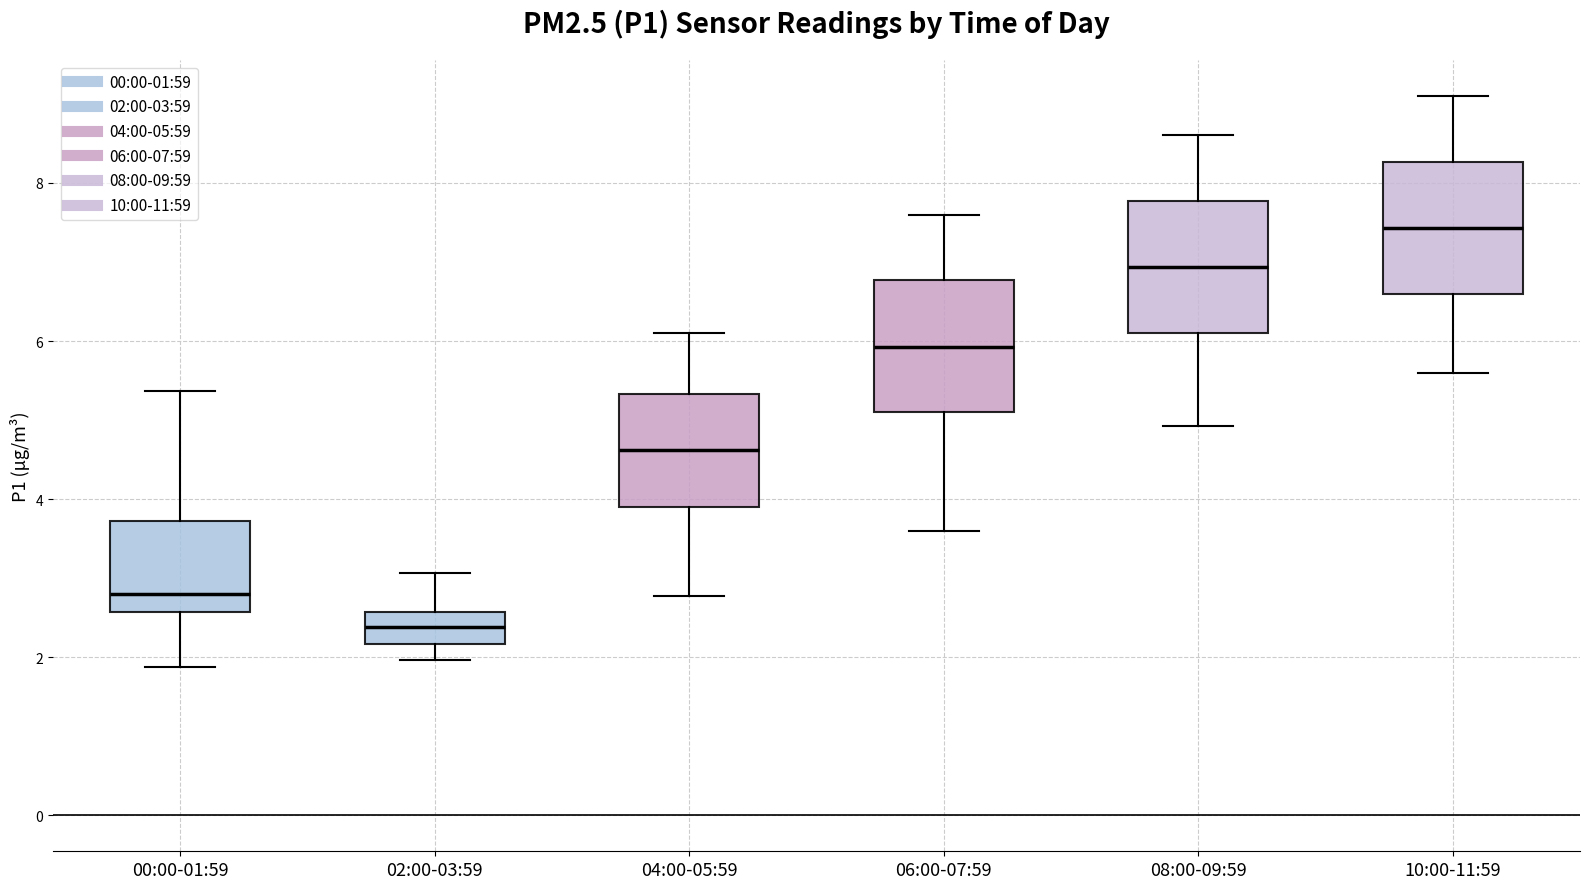

Reading left to right, read every box against the y-axis: the position of its median line, the range the box covers, and the ends of its whiskers. The values are not printed on the chart, so give them approximately, as read against the axis.

00:00-01:59: median 2.8, box 2.6 to 3.8, whiskers 1.8 to 5.4
02:00-03:59: median 2.4, box 2.2 to 2.6, whiskers 2.0 to 3.0
04:00-05:59: median 4.6, box 4.0 to 5.4, whiskers 2.8 to 6.2
06:00-07:59: median 6.0, box 5.2 to 6.8, whiskers 3.6 to 7.6
08:00-09:59: median 7.0, box 6.2 to 7.8, whiskers 5.0 to 8.6
10:00-11:59: median 7.4, box 6.6 to 8.2, whiskers 5.6 to 9.2